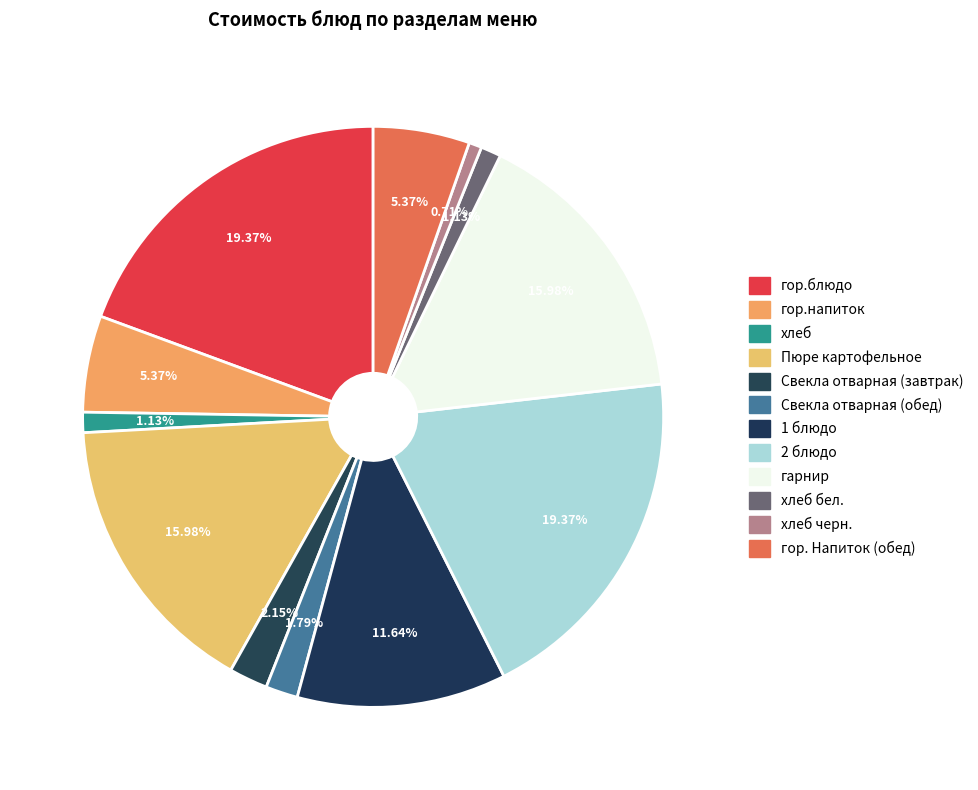

To the nearest percent, what is the average slice percentage?

8%